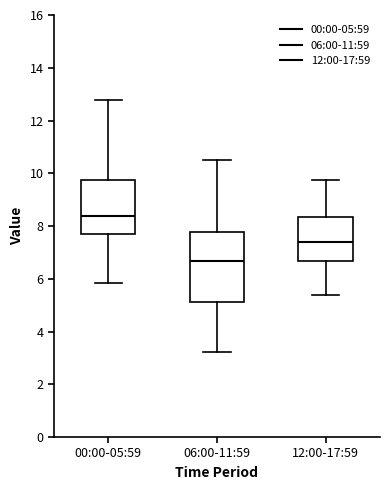

Reading left to right, transcribe this box plot: for each box, give where its median line is, the range the box spans, and where its two whiskers end, as read against the y-axis. The values are not printed on the chart, so give them approximately, as read against the axis.

00:00-05:59: median 8.4, box 7.6 to 9.8, whiskers 5.8 to 12.8
06:00-11:59: median 6.6, box 5.2 to 7.8, whiskers 3.2 to 10.6
12:00-17:59: median 7.4, box 6.6 to 8.4, whiskers 5.4 to 9.8